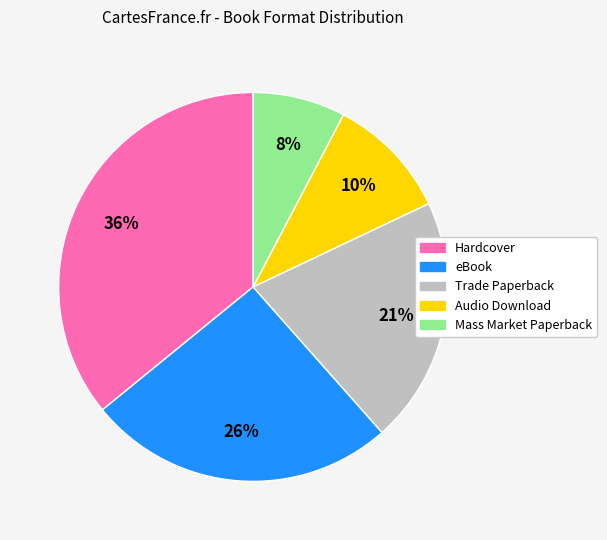

To the nearest percent, what is the difference between the largest and smallest slice percentages?

28%